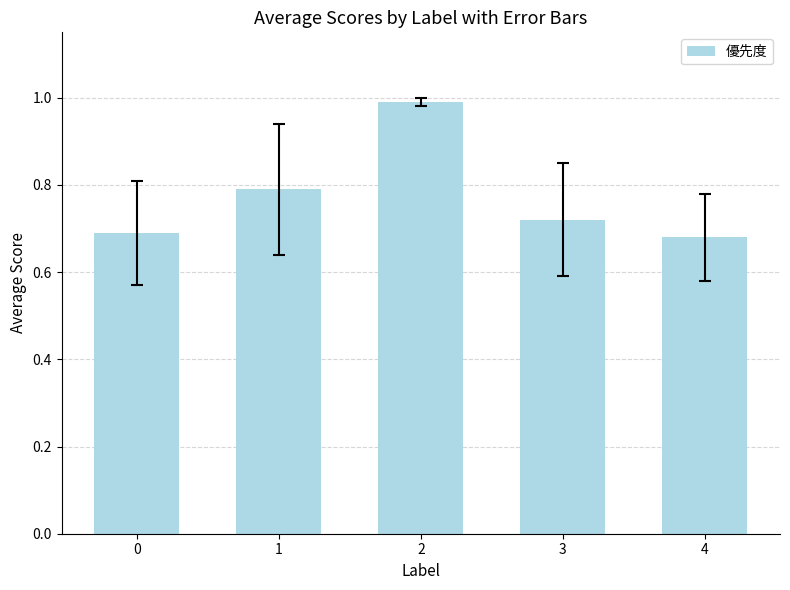

Rank the categories by value from highest to lowest.

2, 1, 3, 0, 4